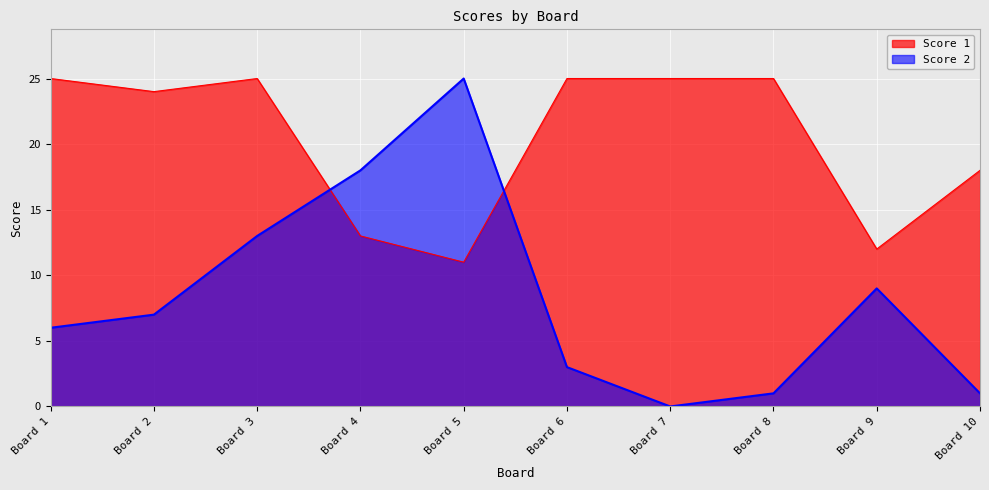

What is the difference between the highest and lowest values at Board 9?

3